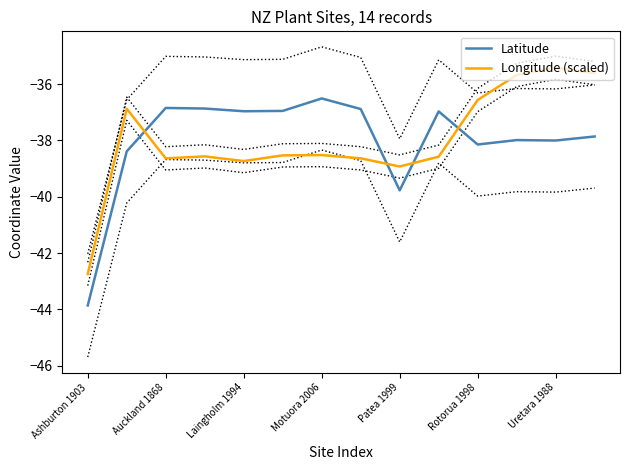

What is the value of the Latitude point at the 8th from the left?

-36.9